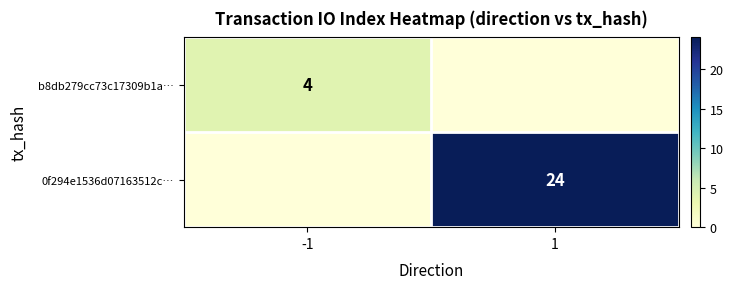

True or false: 0f294e1536d07163512c… has a value of 24 at 1.

True